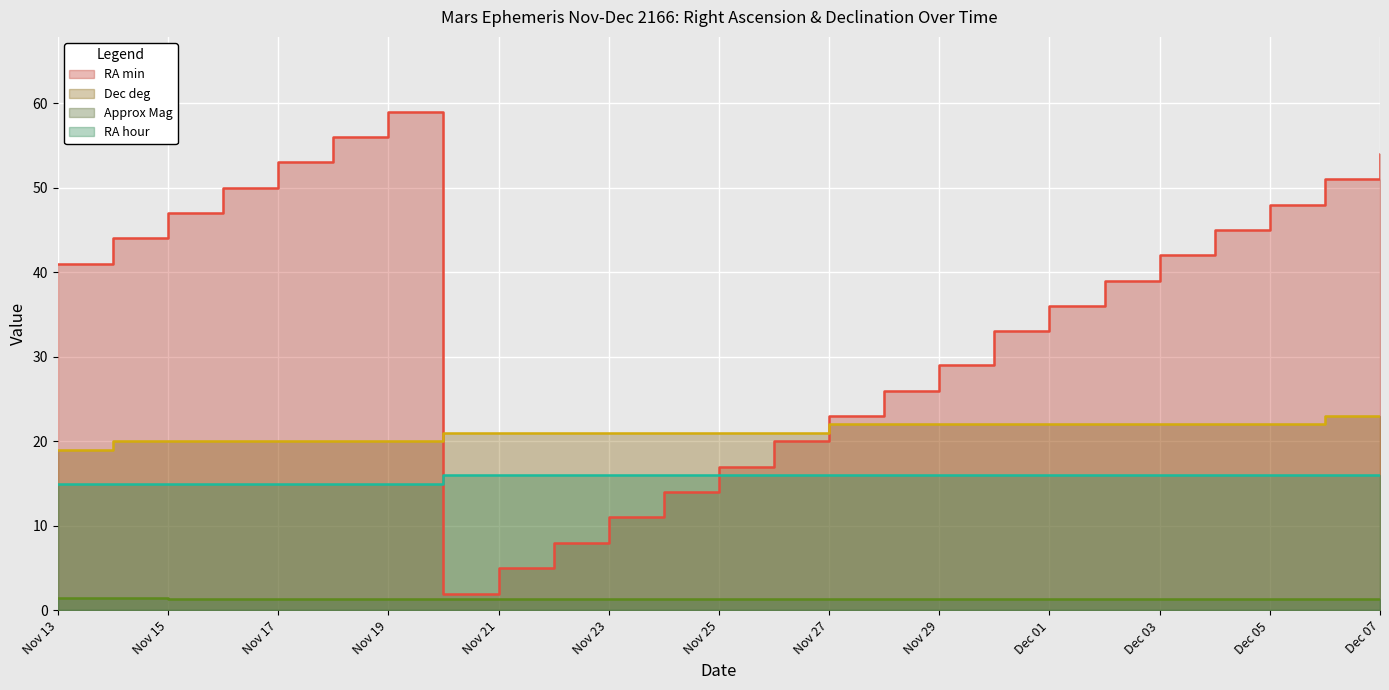

Count the number of categories in the chart.

25